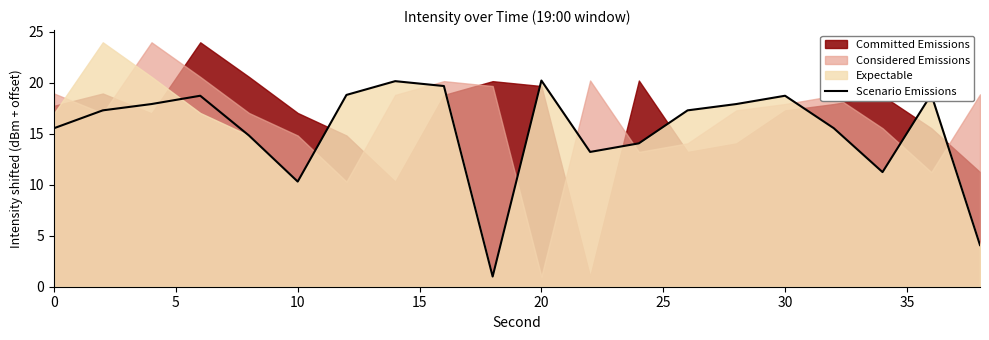

Is it true that Scenario Emissions equals 15.6 at 0?

True